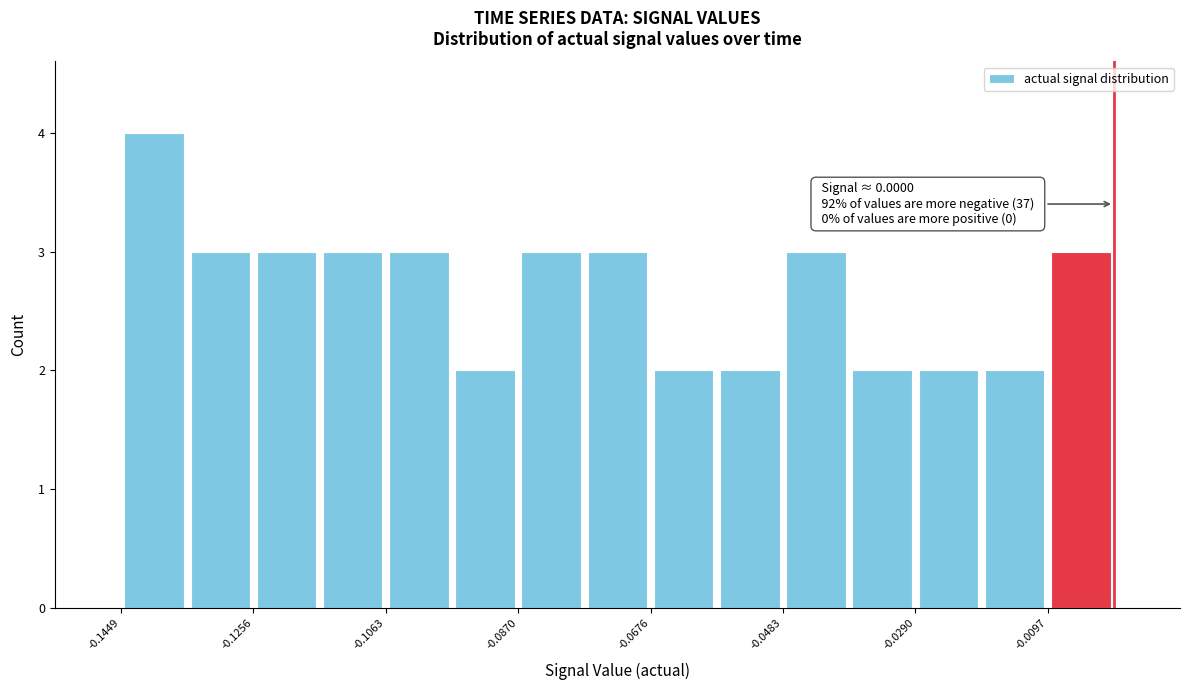

Over which range of the x-axis is the bar tallest?

-0.144 to -0.136